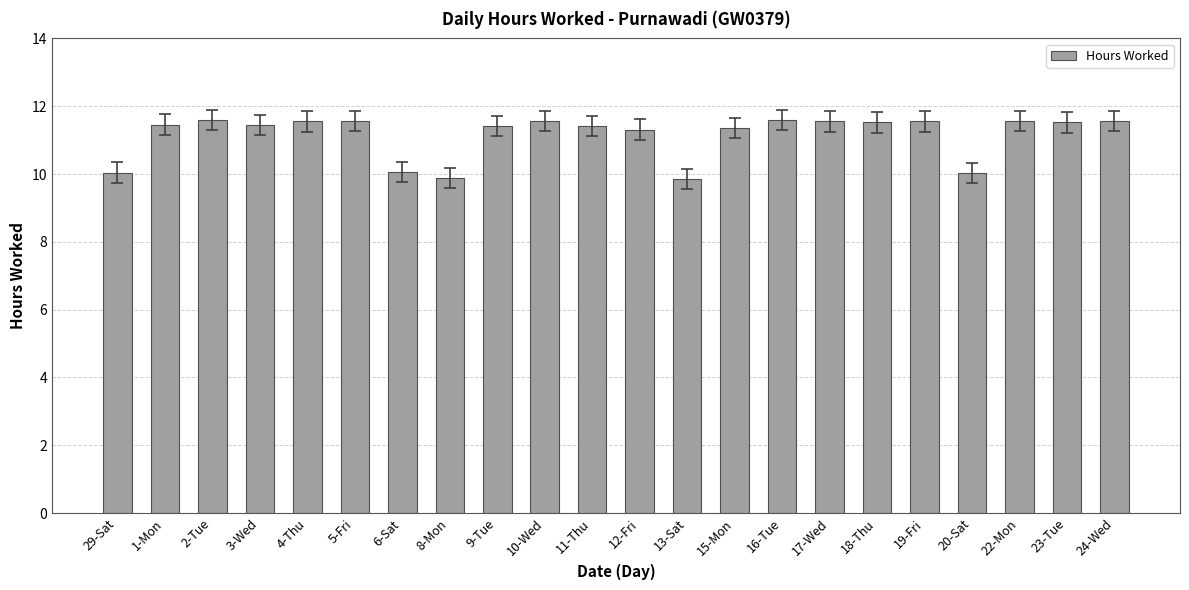

What is the ratio of the value at 20-Sat to the value at 4-Thu?

0.9